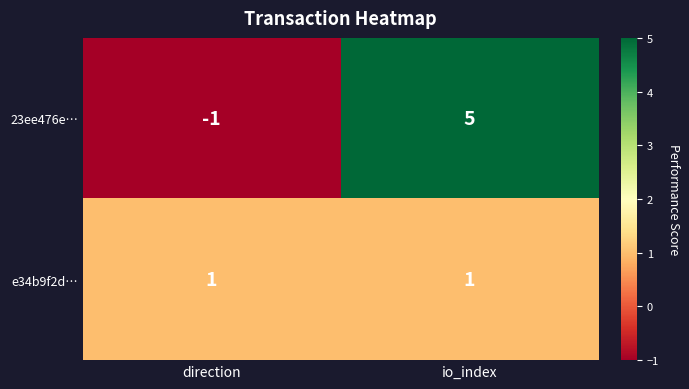

Reading left to right, transcribe all the data shown in this chart.

23ee476e…: direction=-1	io_index=5
e34b9f2d…: direction=1	io_index=1